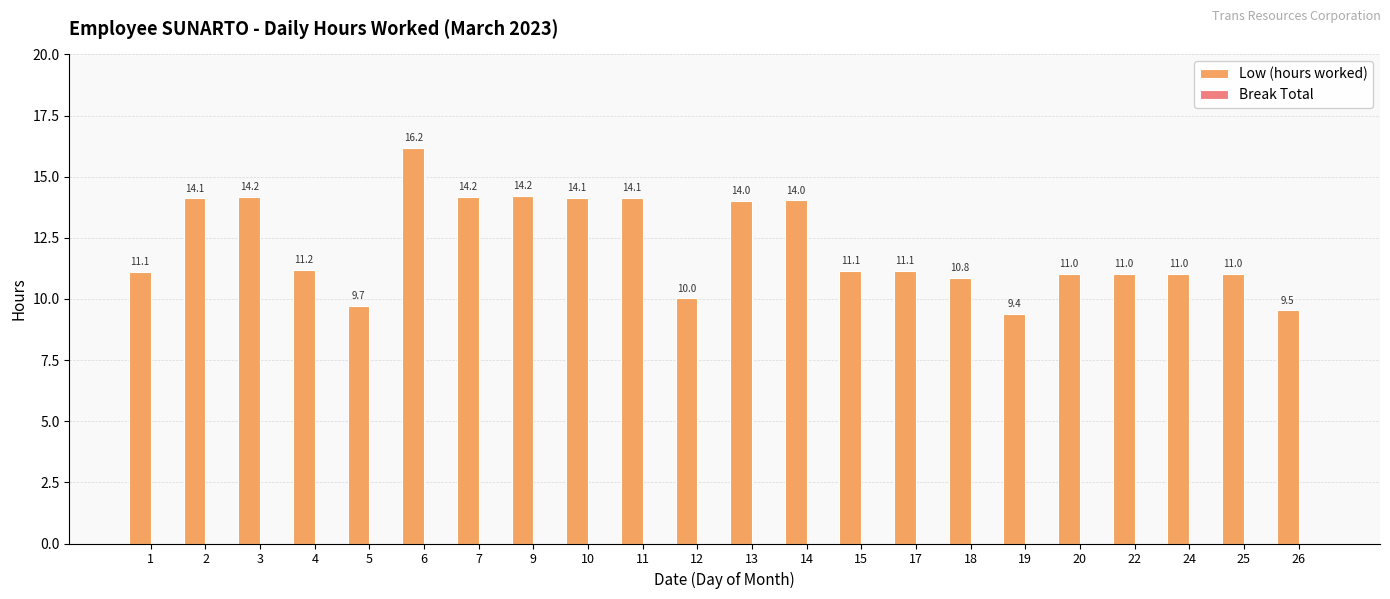

Is it true that the value at 7 is 14.2?

True